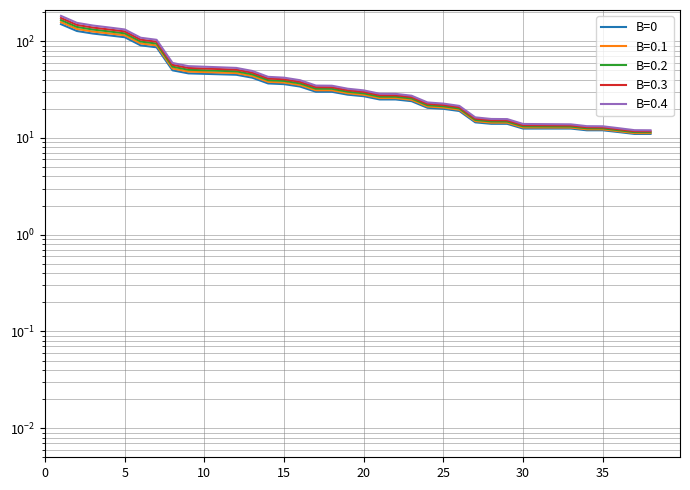

The value at 10 is 45.5. True or false?

True